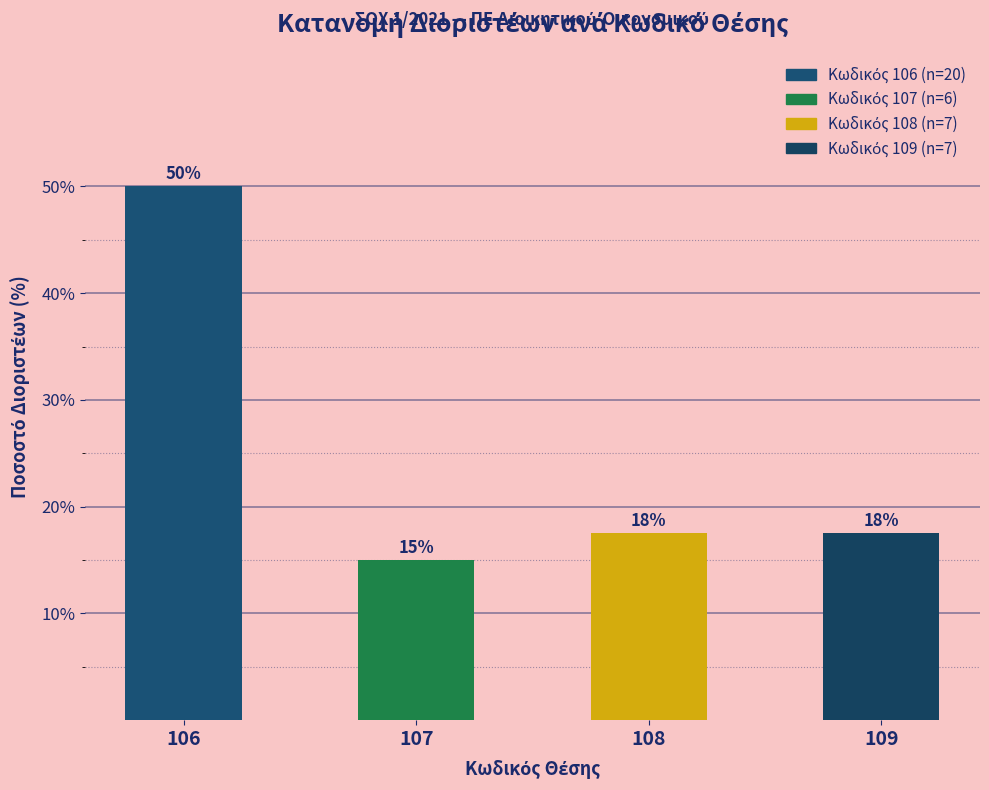

Between 109 and 106, which is larger?

106